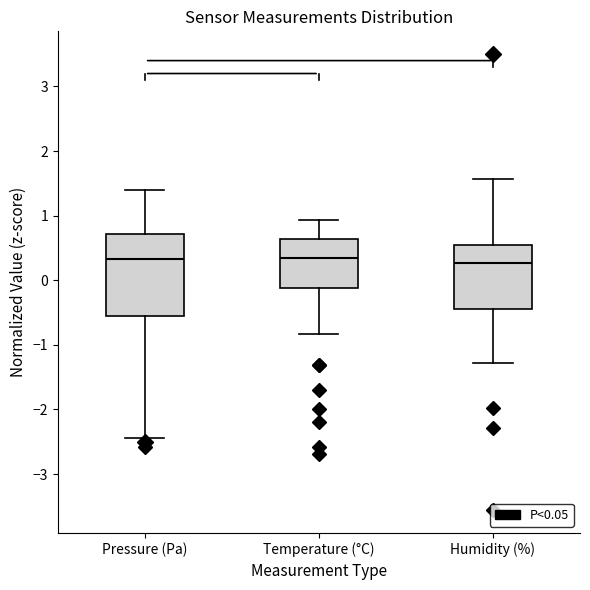

Reading left to right, transcribe this box plot: for each box, give where its median line is, the range the box spans, and where its two whiskers end, as read against the y-axis. The values are not printed on the chart, so give them approximately, as read against the axis.

Pressure (Pa): median 0.3, box -0.6 to 0.7, whiskers -2.4 to 1.4
Temperature (°C): median 0.3, box -0.1 to 0.6, whiskers -0.8 to 0.9
Humidity (%): median 0.3, box -0.4 to 0.5, whiskers -1.3 to 1.6